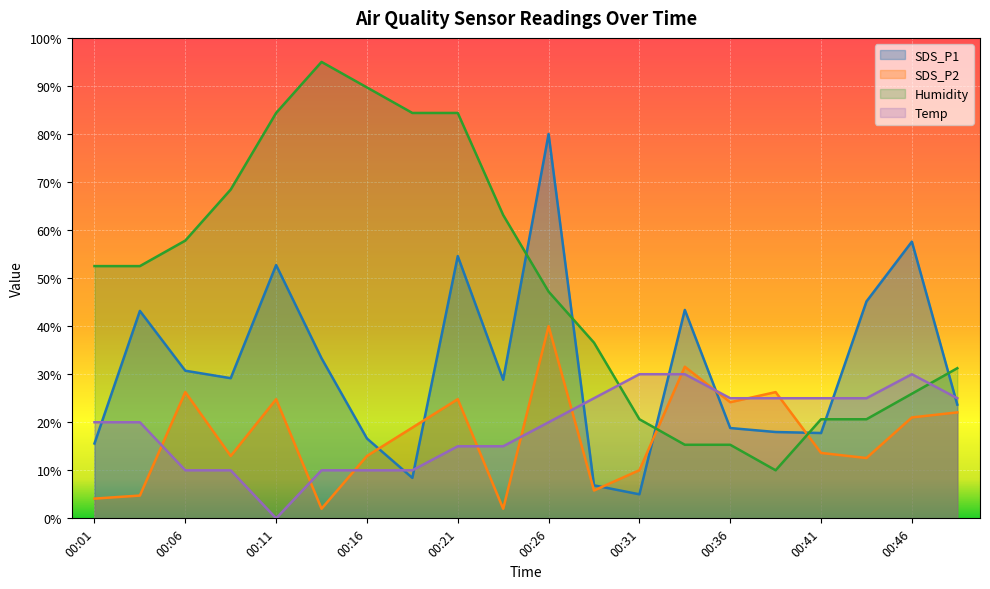

Reading left to right, list all the values displayed in this chart.

SDS_P1: 15.6	43.2	30.7	29.2	52.7	33.3	16.6	8.4	54.6	28.9	80.0	6.9	5.0	43.4	18.8	18.0	17.8	45.1	57.6	23.7
SDS_P2: 4.1	4.7	26.3	13.0	24.8	2.0	13.0	18.9	24.8	2.0	40.0	5.8	10.0	31.6	24.2	26.3	13.6	12.6	21.0	22.1
Temp: 20.0	20.0	10.0	10.0	0.0	10.0	10.0	10.0	15.0	15.0	20.0	25.0	30.0	30.0	25.0	25.0	25.0	25.0	30.0	25.0
Humidity: 52.5	52.5	57.8	68.4	84.4	95.0	89.7	84.4	84.4	63.1	47.2	36.6	20.6	15.3	15.3	10.0	20.6	20.6	25.9	31.2